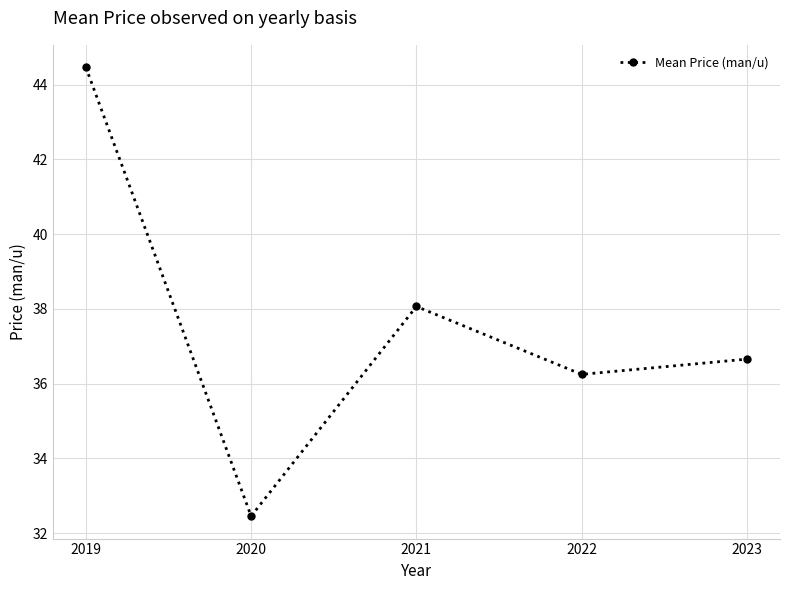

Where does the data first go above 36?

2019